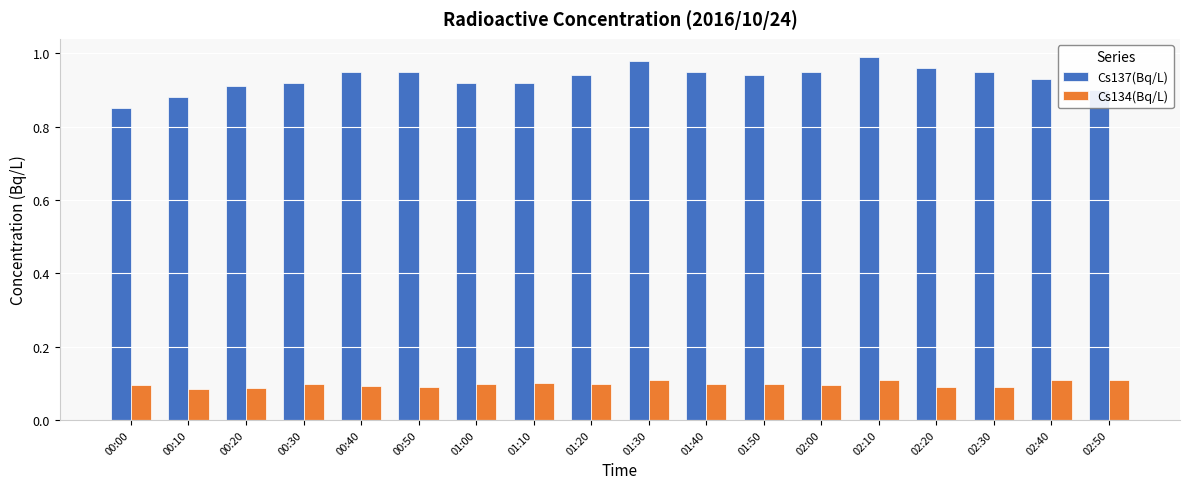

The Cs137(Bq/L) series shows 0.3 at 02:30. True or false?

False